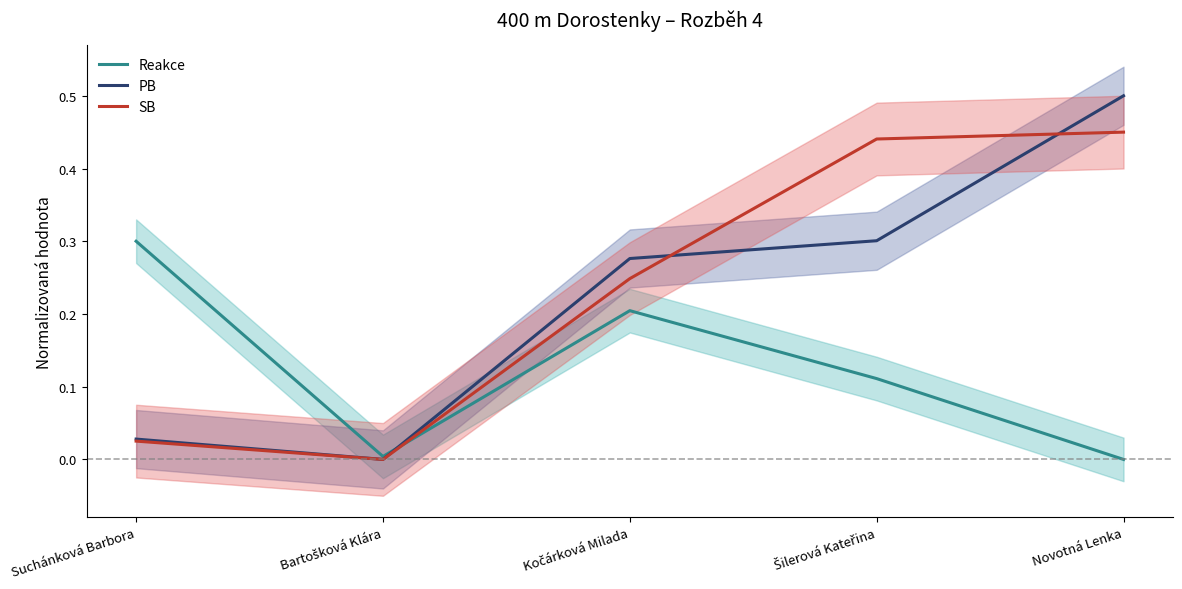

Count the number of data series in this chart.

3